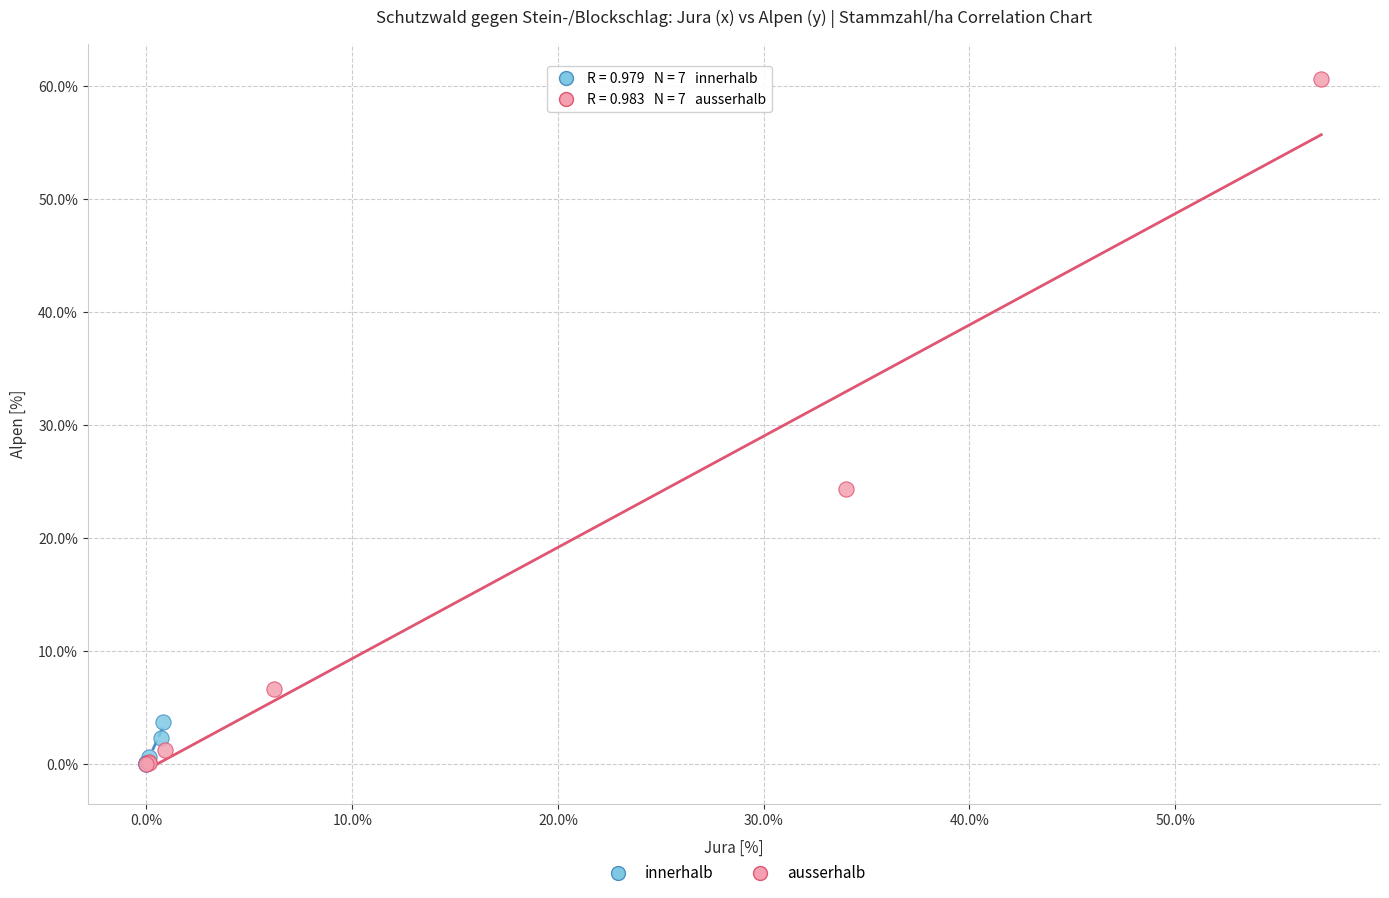

Which series has the largest Y range (max minus min)?

ausserhalb